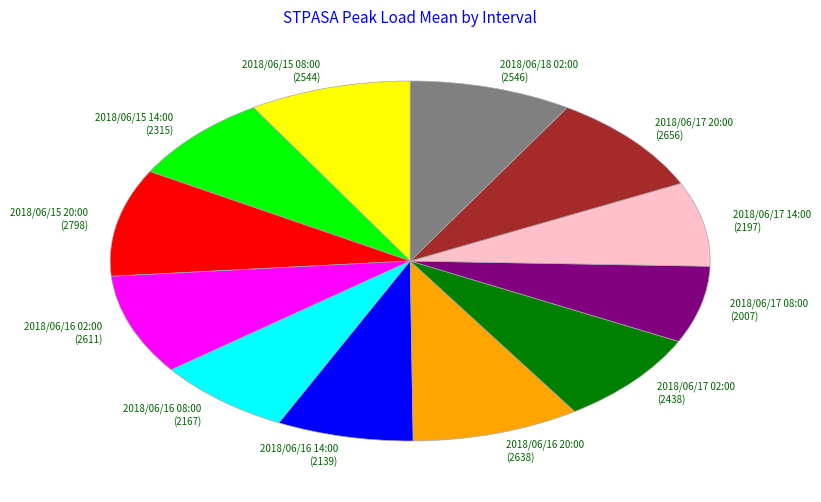

Approximately how many times larger is the value at 2018/06/16 08:00 compared to 2018/06/16 02:00?

0.8